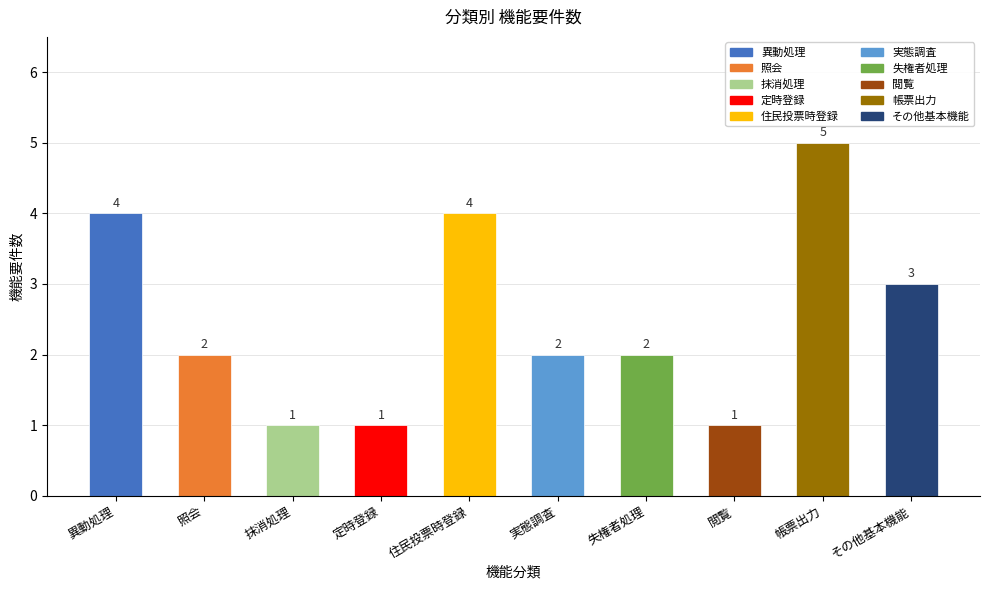

Reading left to right, transcribe all the data shown in this chart.

4	2	1	1	4	2	2	1	5	3